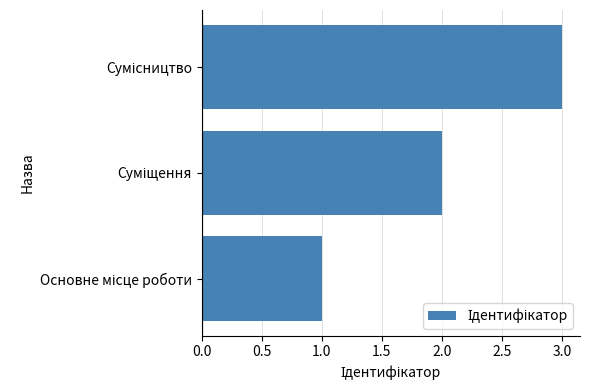

What is the greatest value displayed?

3